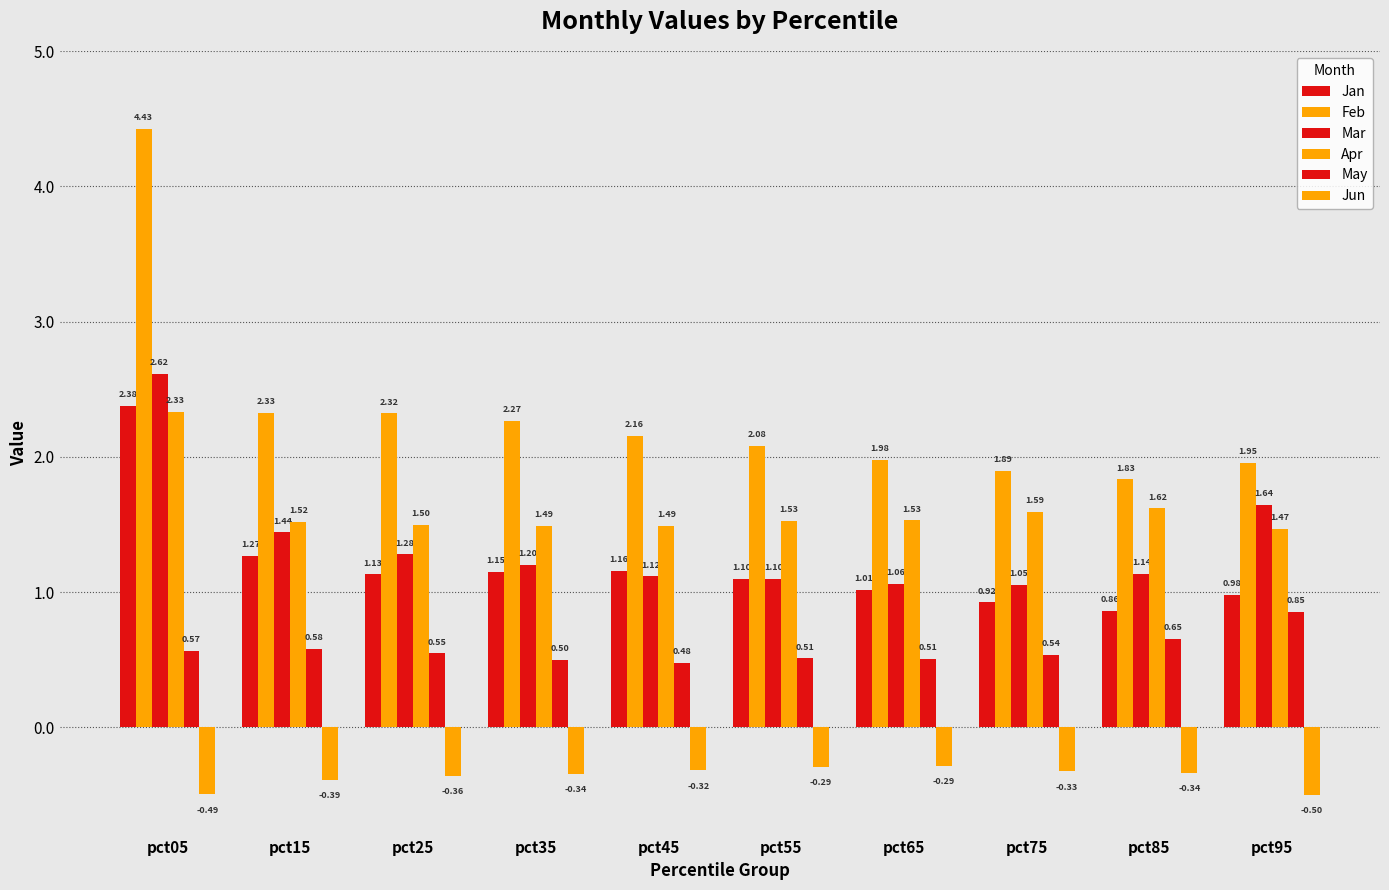

At pct55, list the series in order from largest to smallest.

Feb, Apr, Jan, Mar, May, Jun